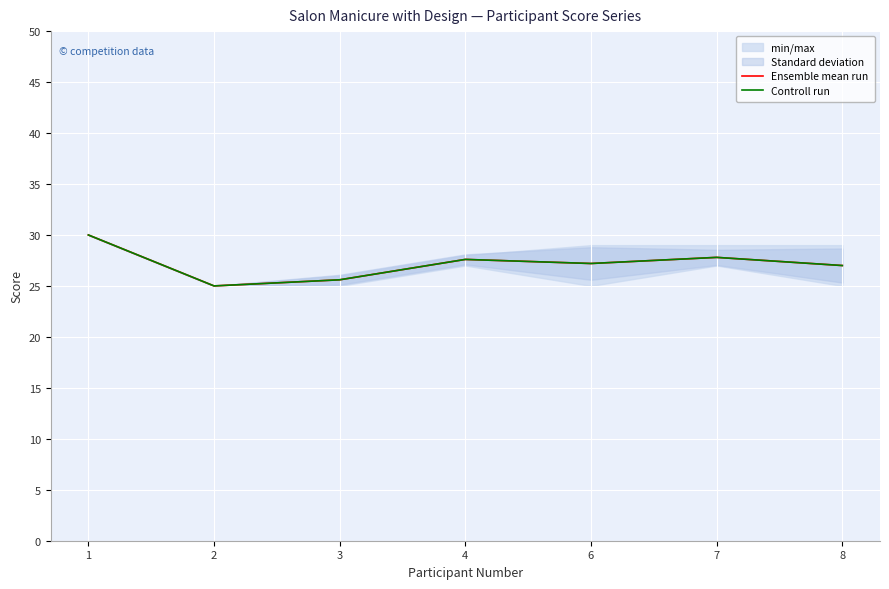

At which label is Controll run closest to 27?

8